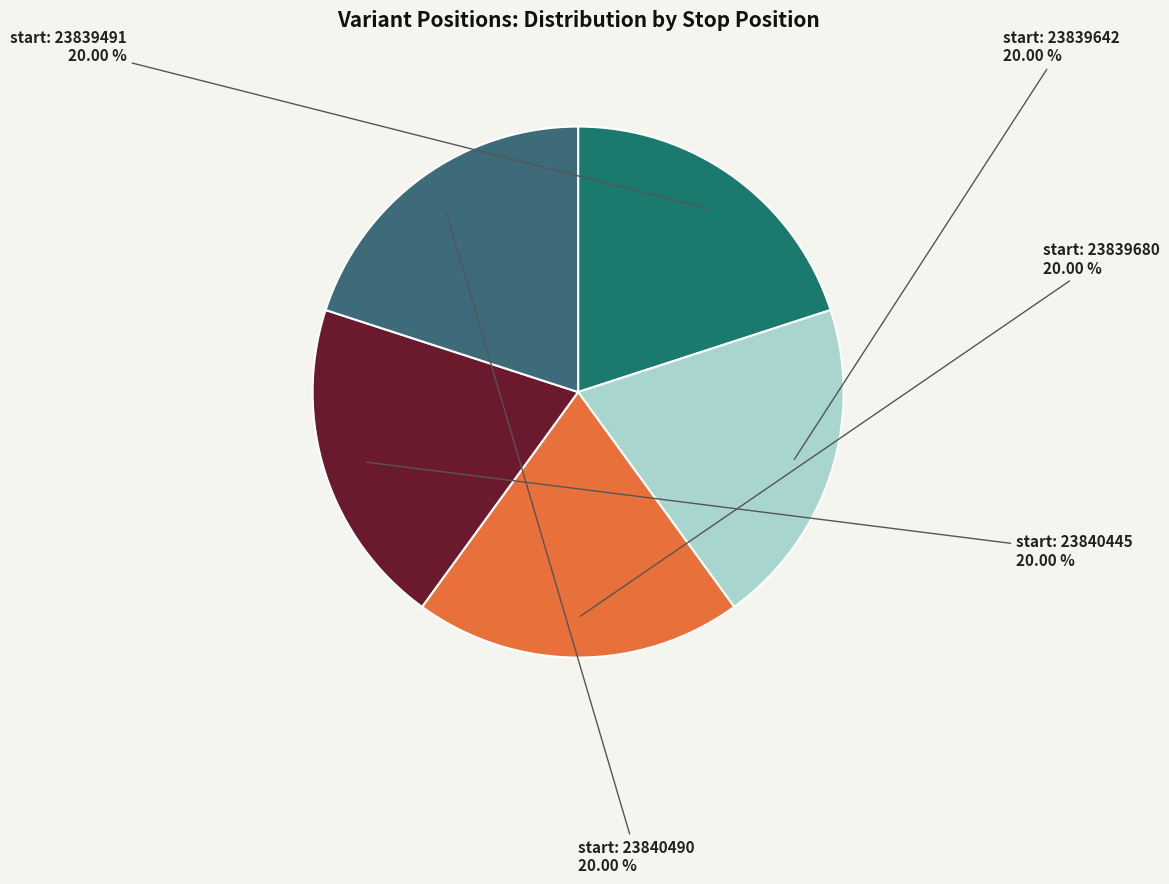

How many segments does this pie chart have?

5